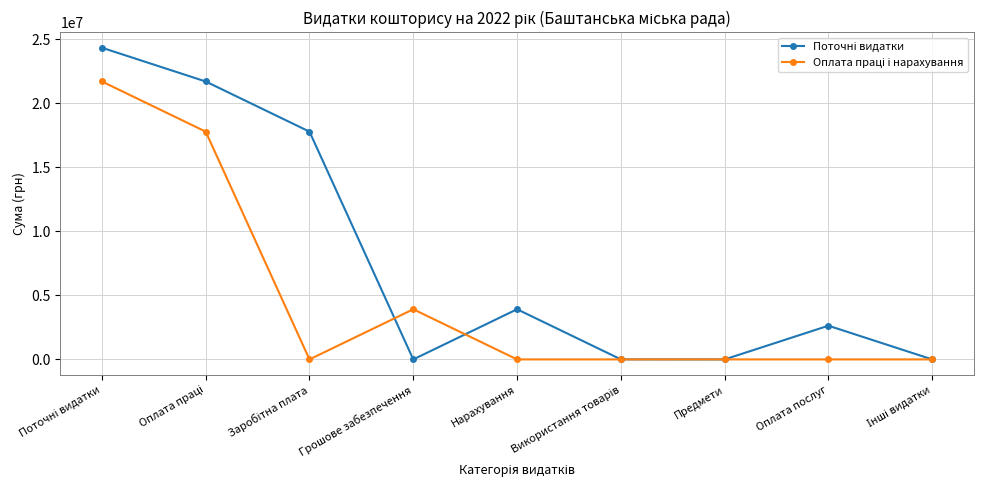

How many data points does each series have?

9